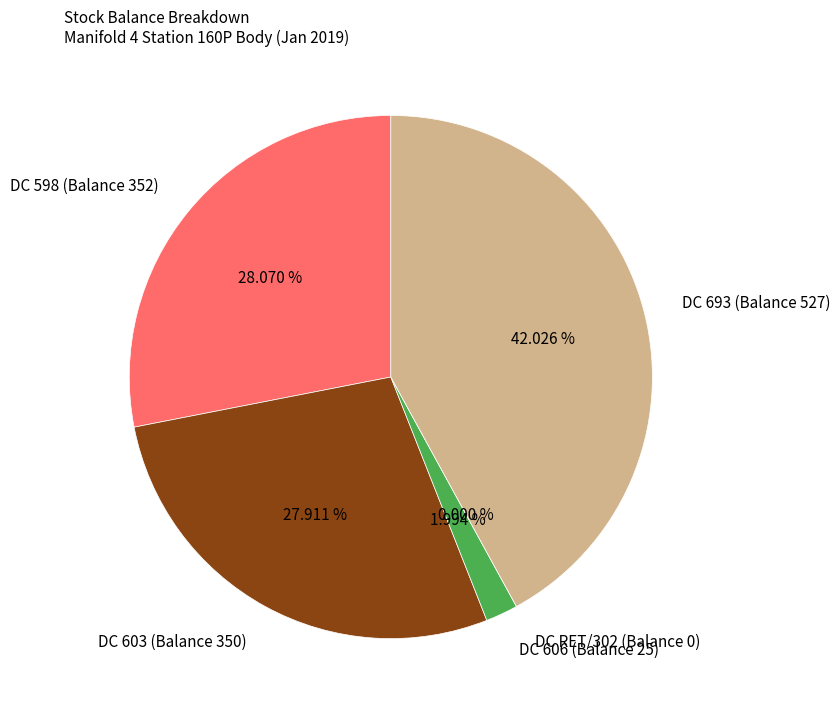

Does DC 693 (Balance 527) represent more than half of the total?

No